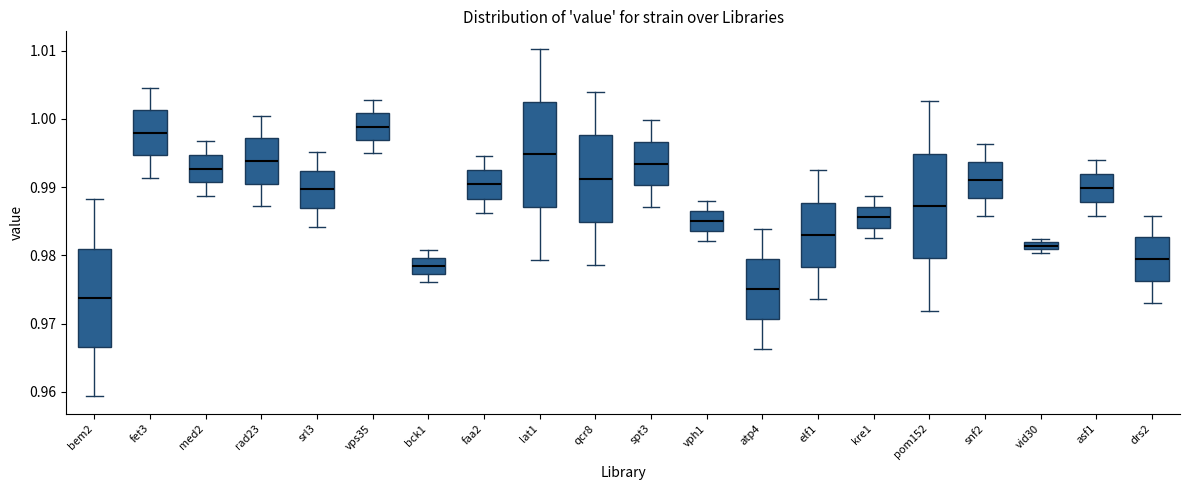

Where is the lower edge of the box for rad23 on the y-axis? The values are not printed on the chart, so give them approximately, as read against the axis.

0.991